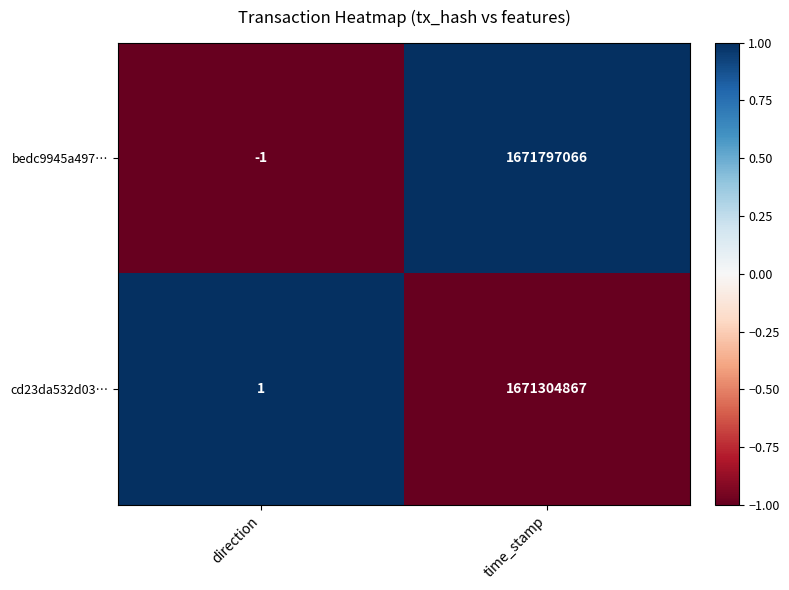

List the series in order of their peak value, lowest first.

cd23da532d03…, bedc9945a497…